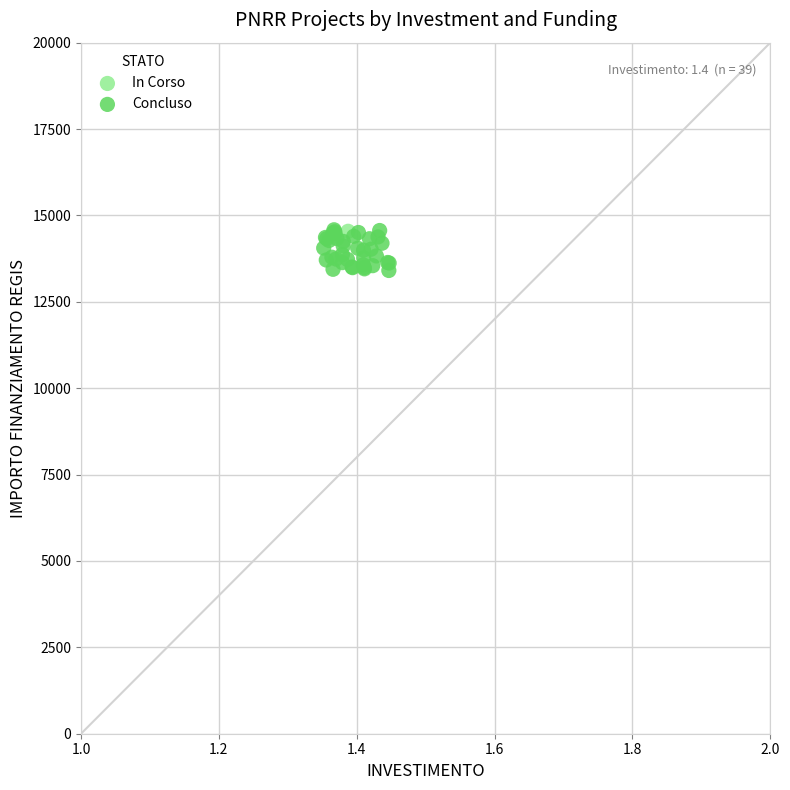

What are all the series names shown in the legend?

In Corso, Concluso